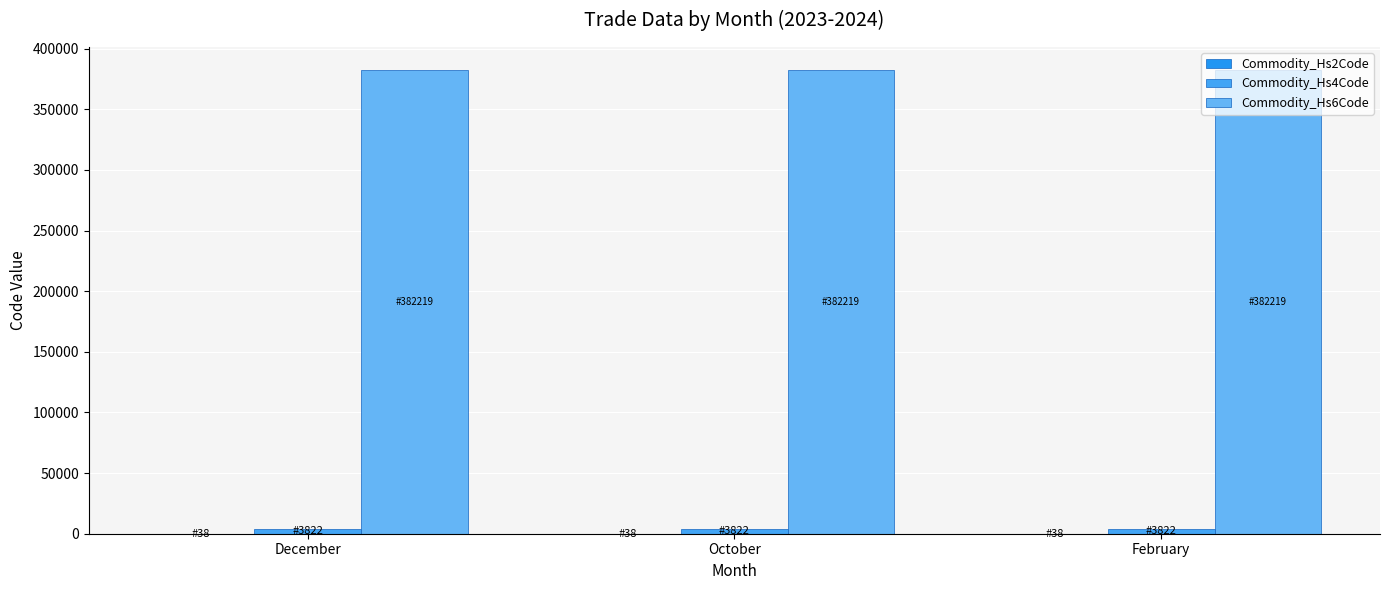

What is the approximate value of Commodity_Hs2Code at February?

38